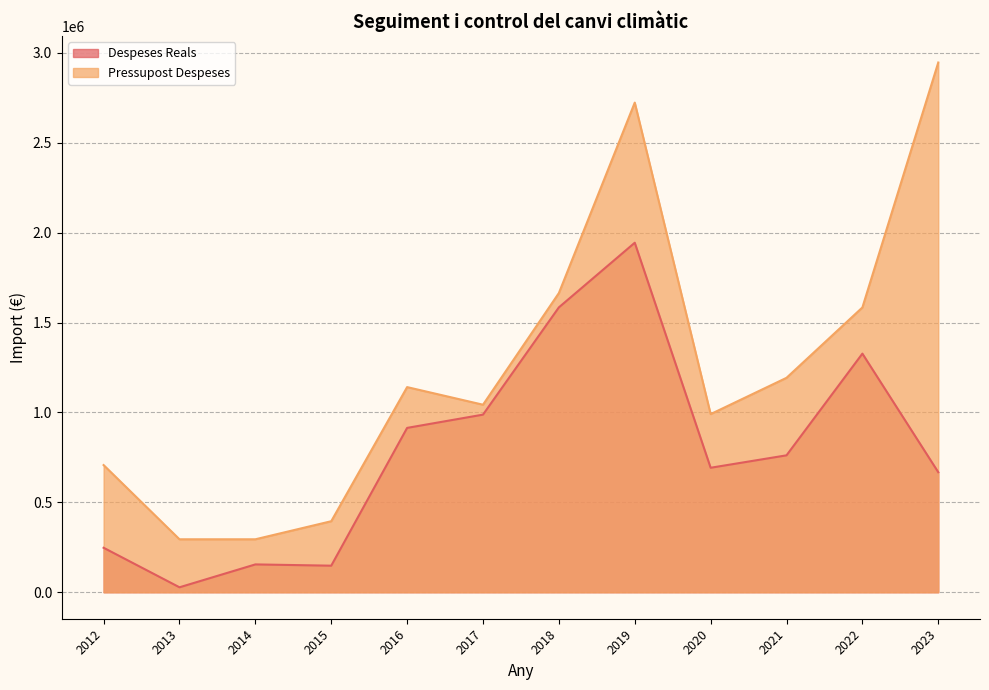

Is the value of Pressupost Despeses at 2015 greater than the value of Despeses Reals at 2013?

Yes